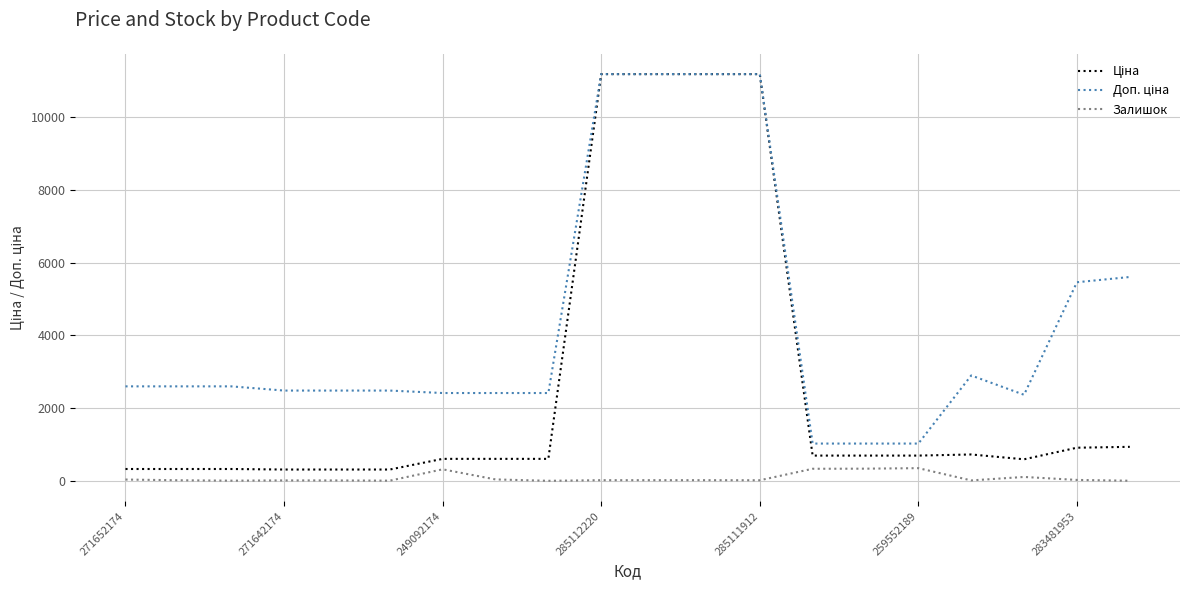

How many lines are shown in the chart?

3